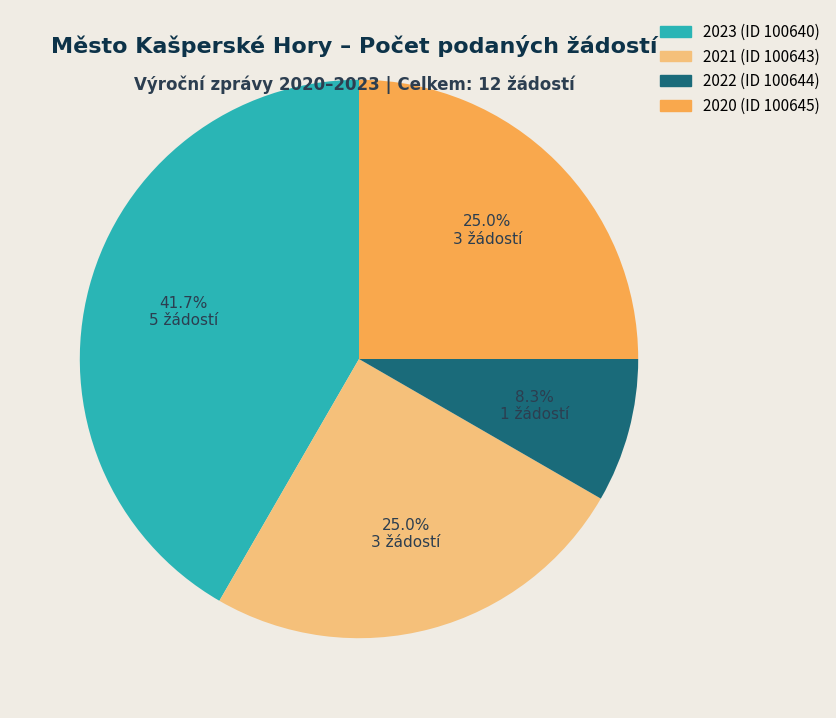

True or false: 2021 (ID 100643) accounts for 19% of the total.

False